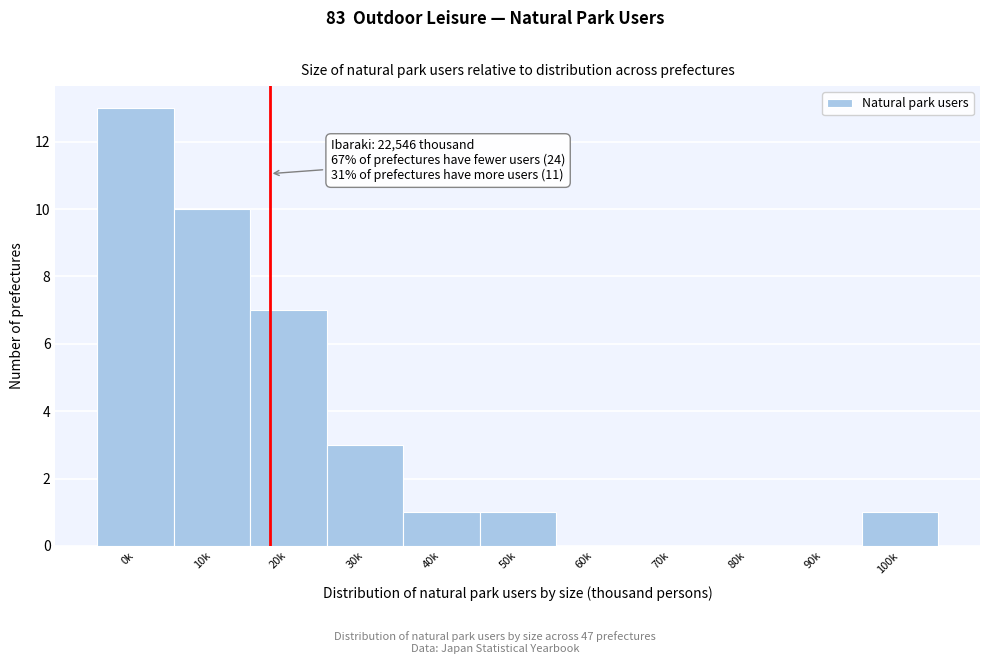

Reading right to left, extract all data points from this chart.

100k=1	90k=0	80k=0	70k=0	60k=0	50k=1	40k=1	30k=3	20k=7	10k=10	0k=13